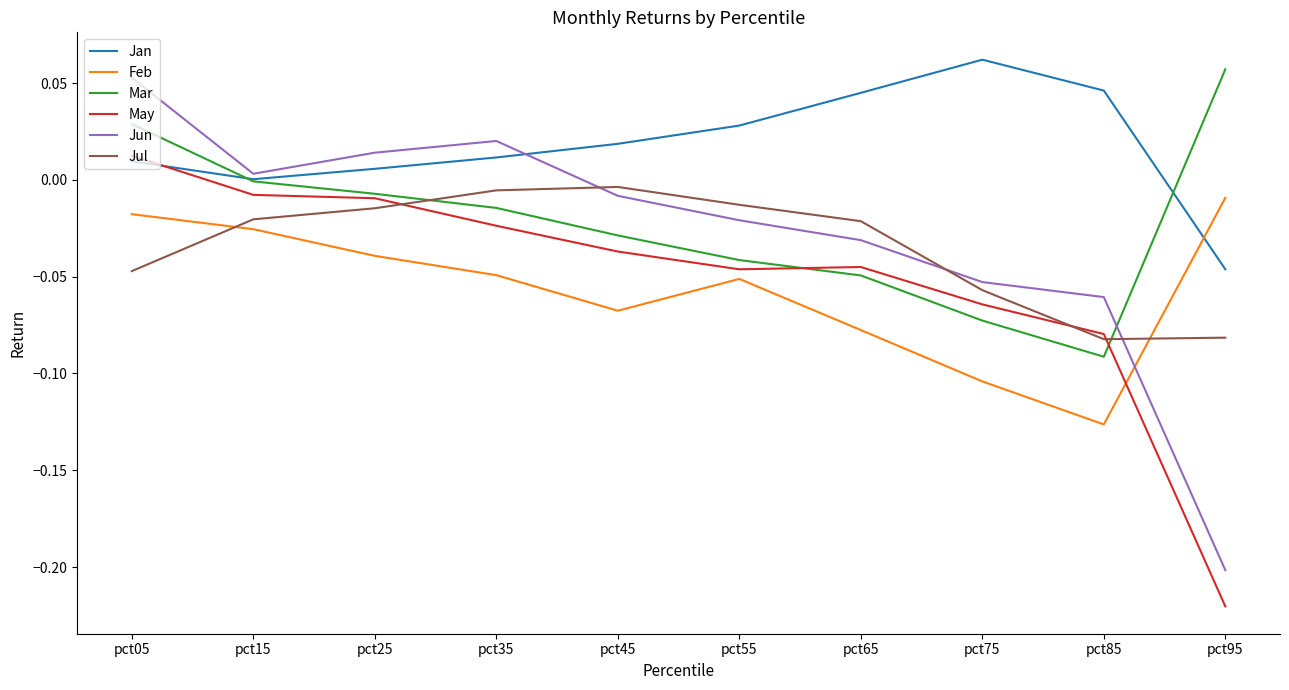

What is the sum of all Jan values?

0.2